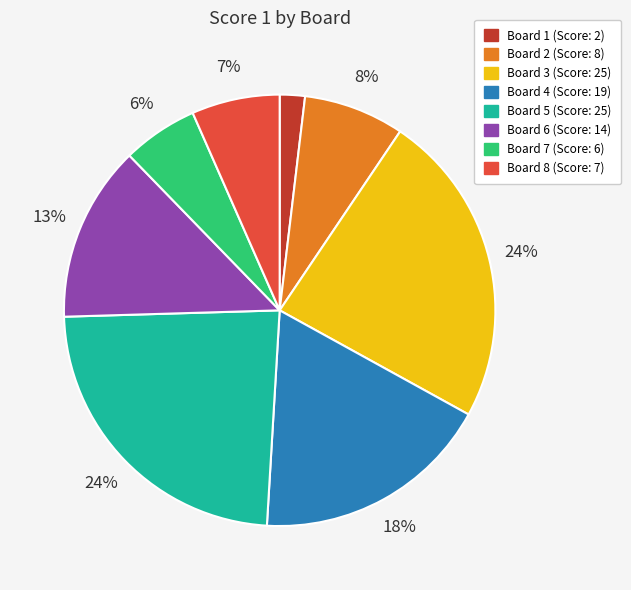

Is the sum of Board 2 and Board 5 greater than half?

No